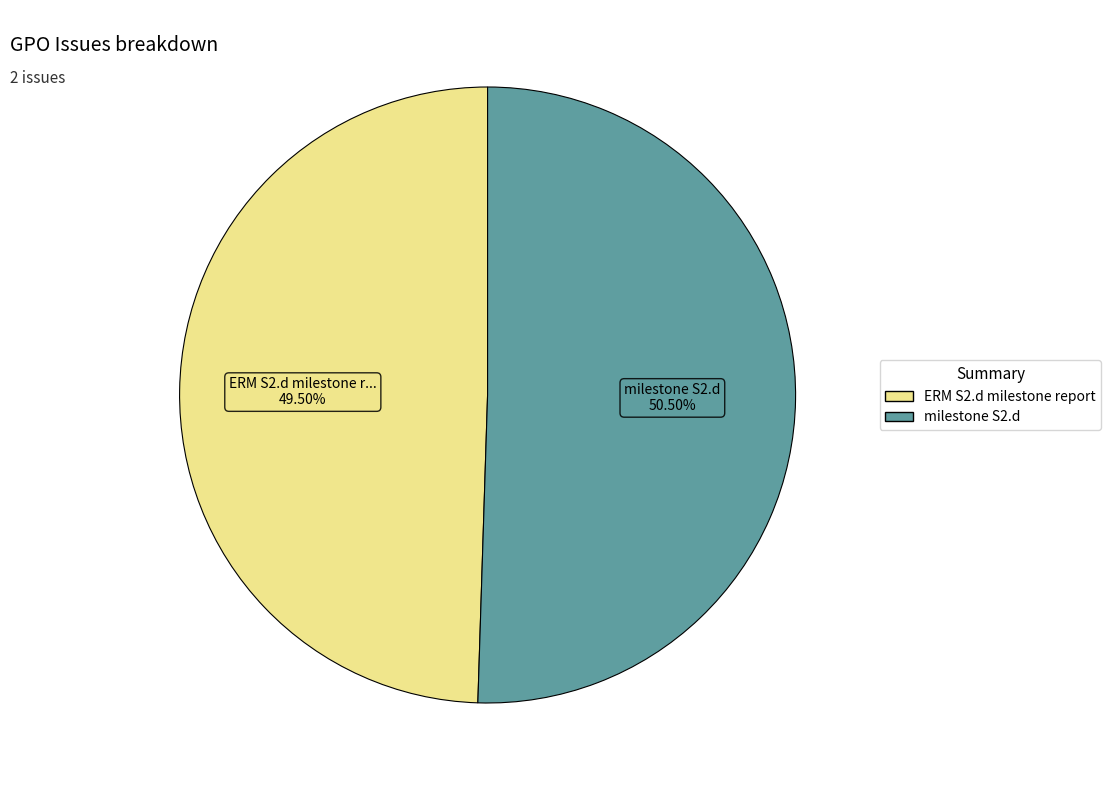

Count the number of slices in the pie.

2